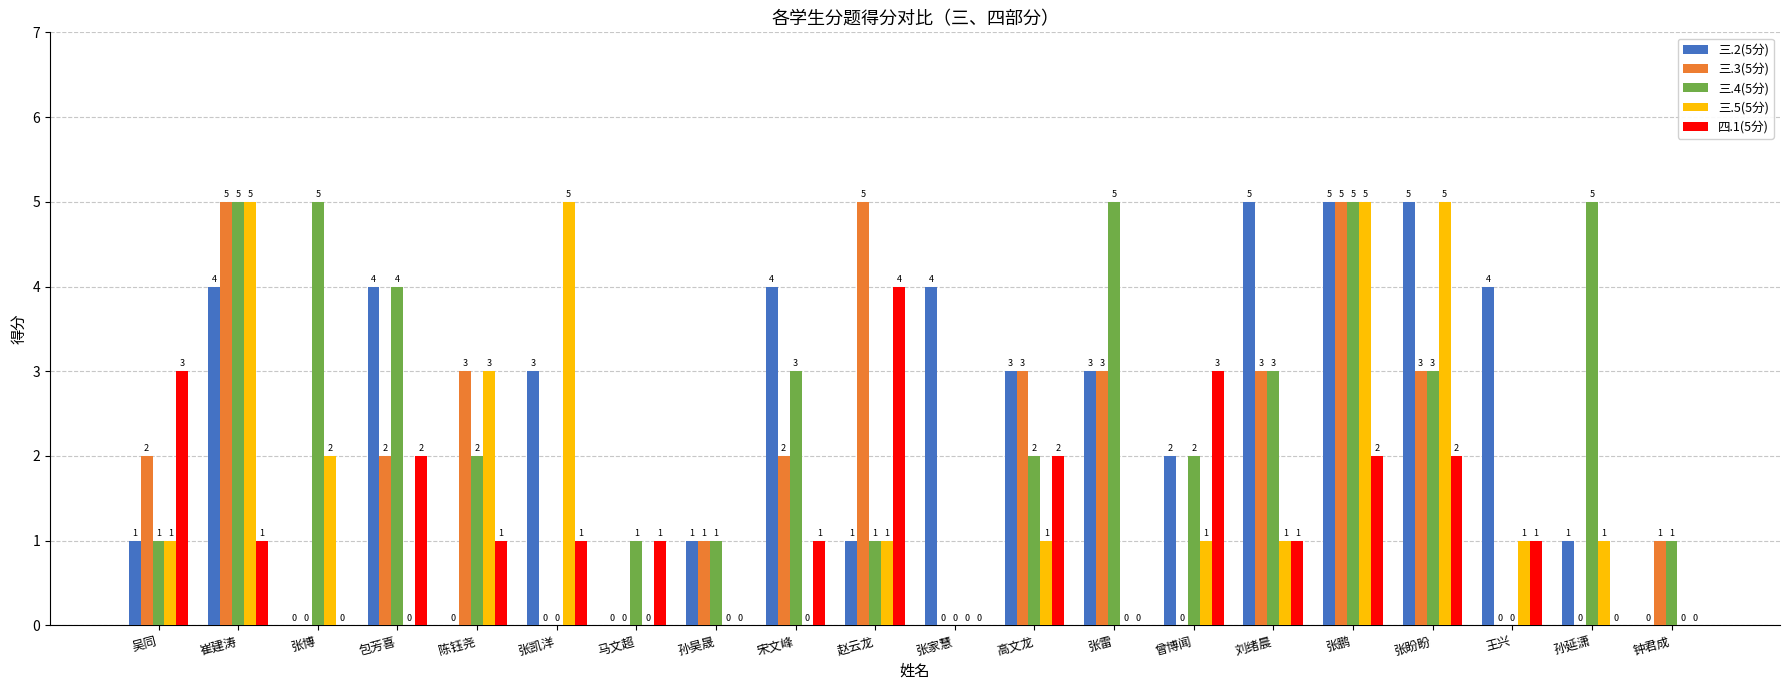

Which series has the largest total across all categories?

三.2(5分)